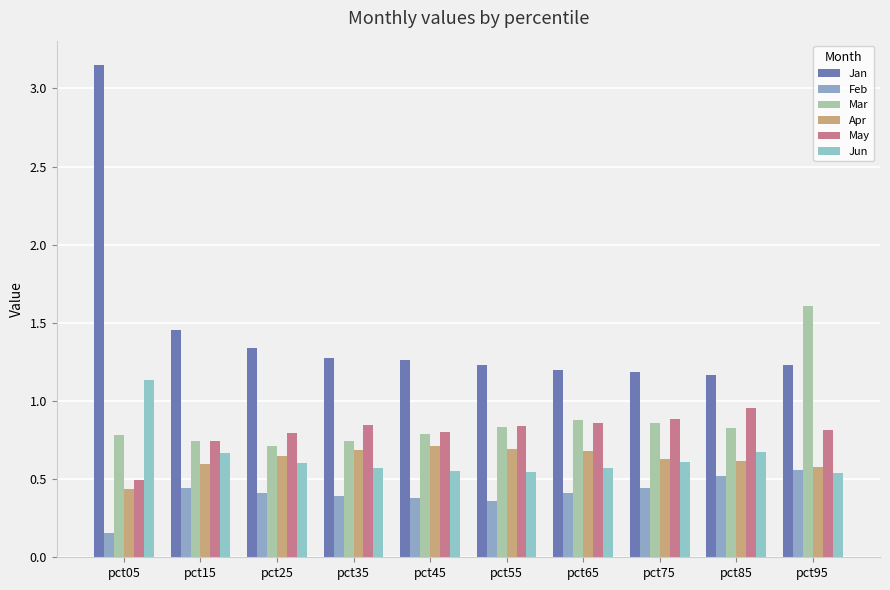

What value does the Apr series have at pct75?

0.6